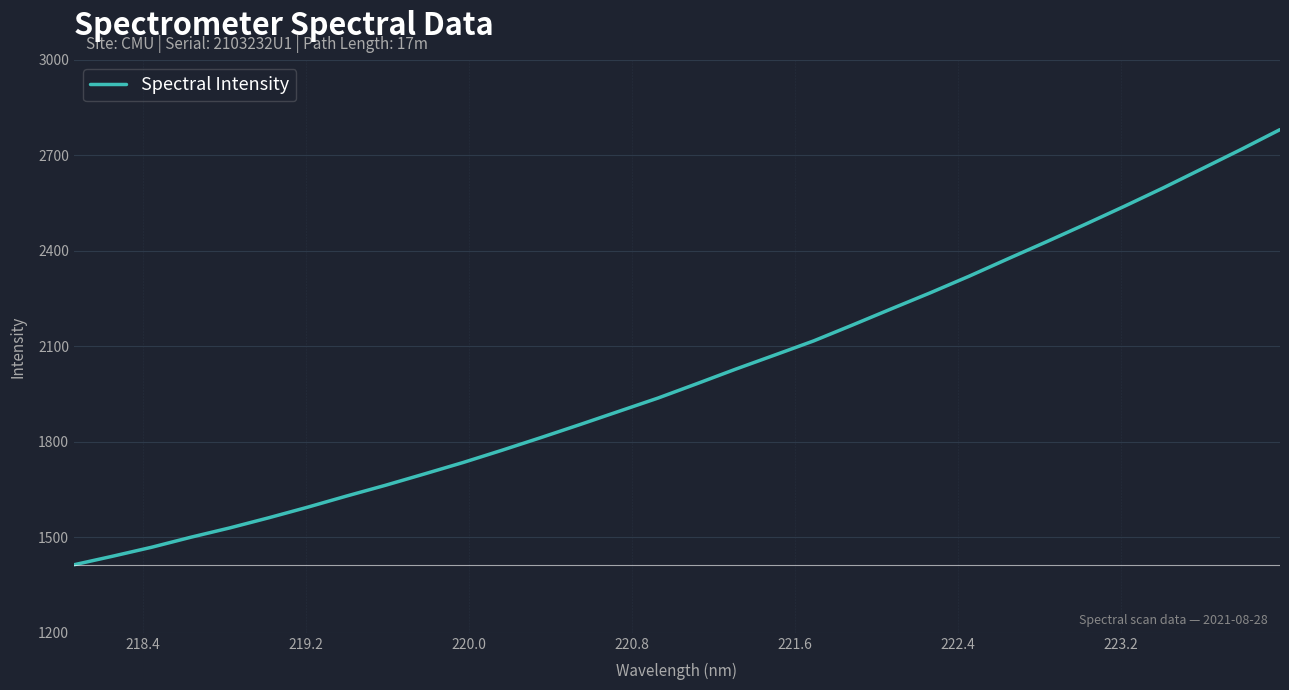

What is the difference between the maximum and minimum values?

1367.5